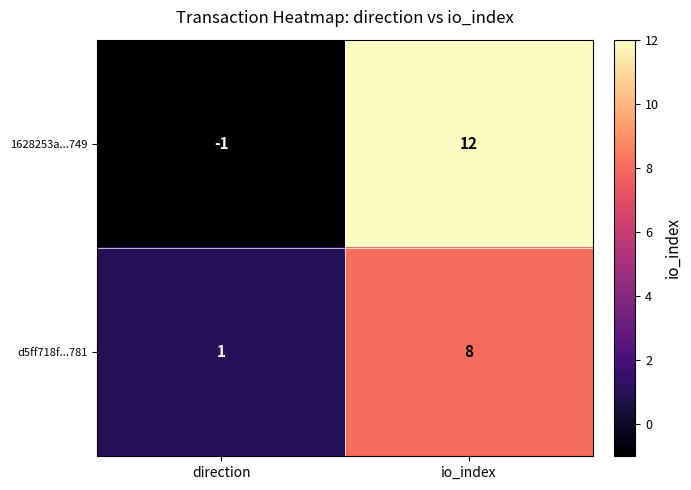

What is the difference between the maximum and minimum values in the 1628253a...749 series?

13